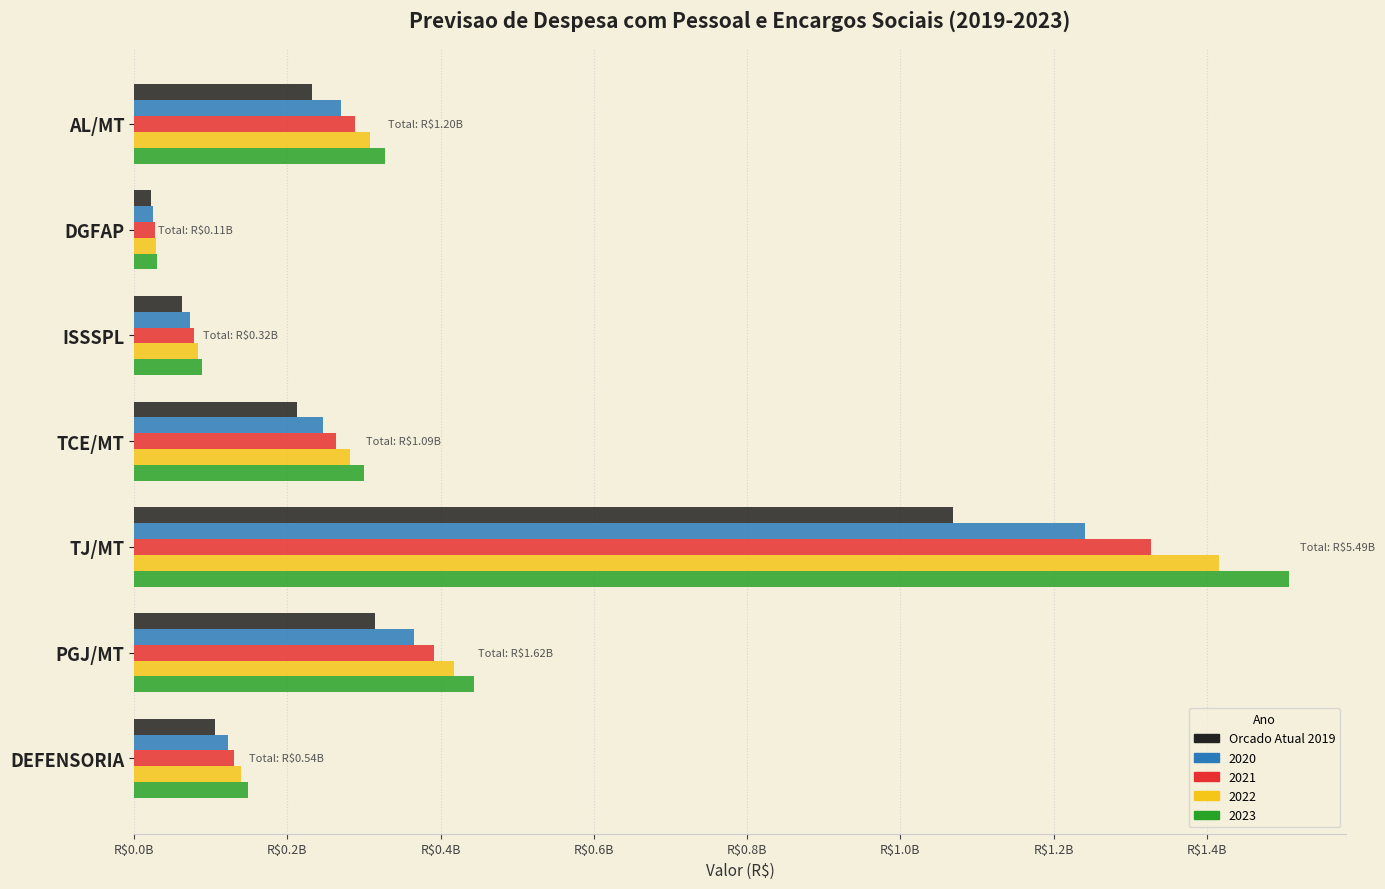

What are all the series names shown in the legend?

Orcado Atual 2019, 2020, 2021, 2022, 2023